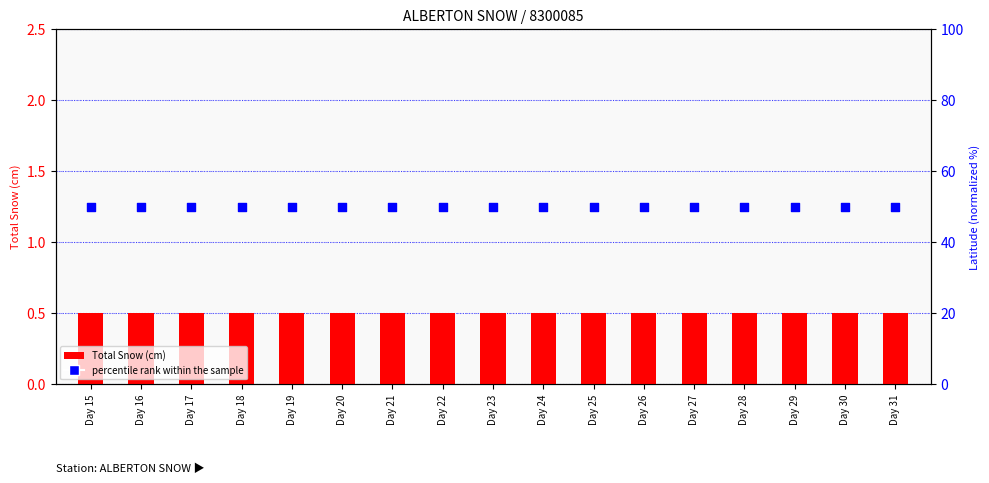

What is the total value across all series at Day 26?

50.5